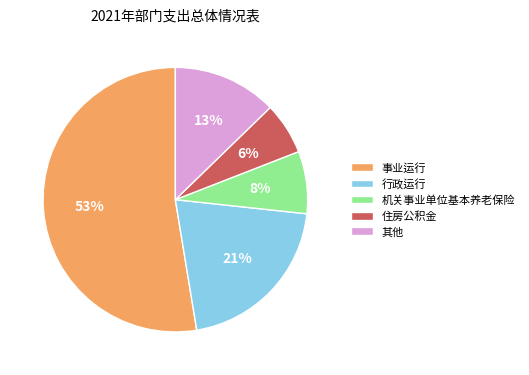

What is the smallest slice in the pie chart?

住房公积金